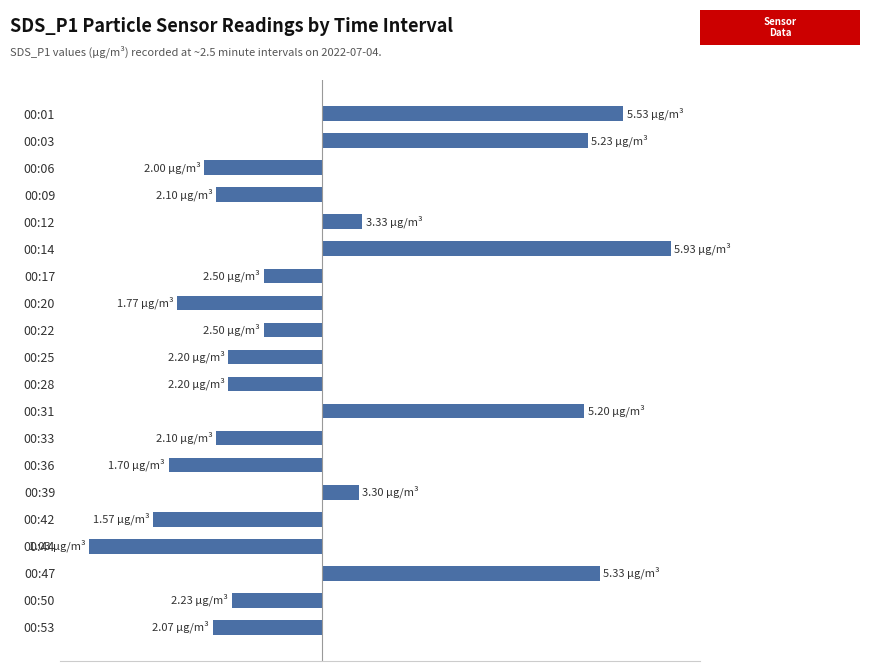

What is the maximum value shown in the chart?

2.9